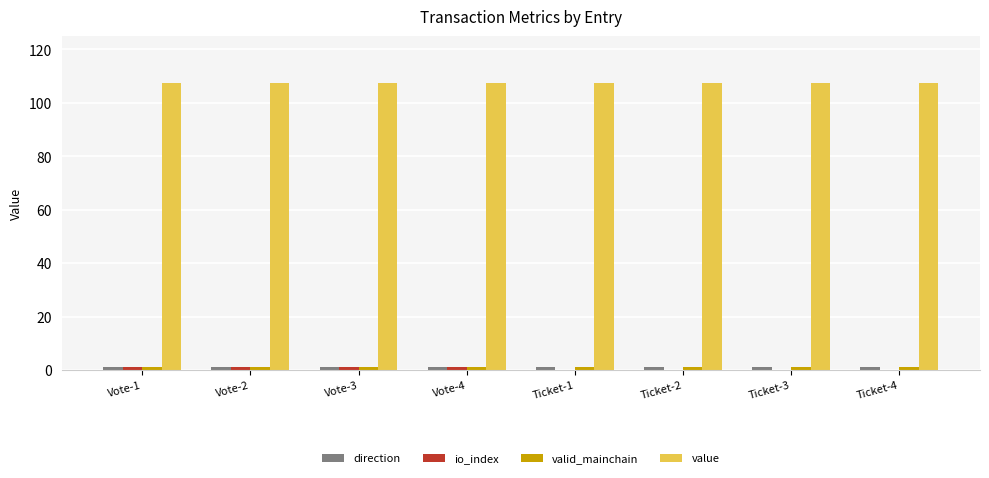

Which series has the largest total across all categories?

value